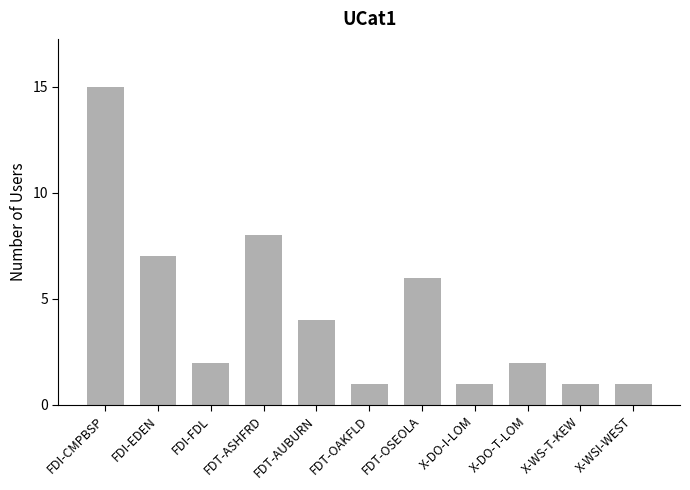

What is the approximate value at FDT-AUBURN?

4